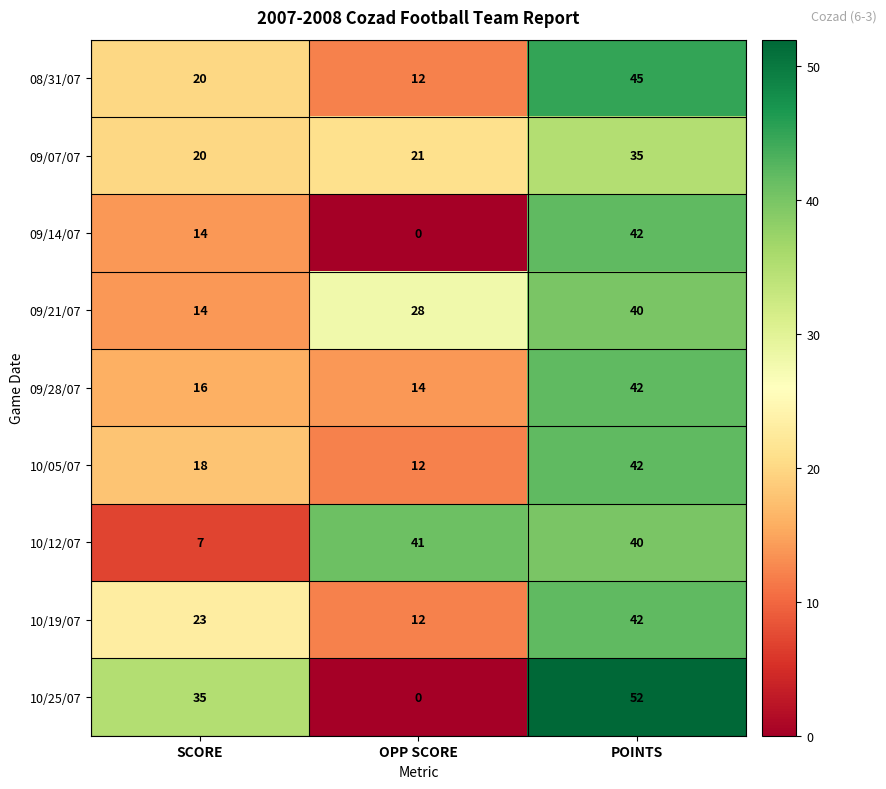

Between OPP SCORE and POINTS, which series saw the biggest shift?

10/25/07